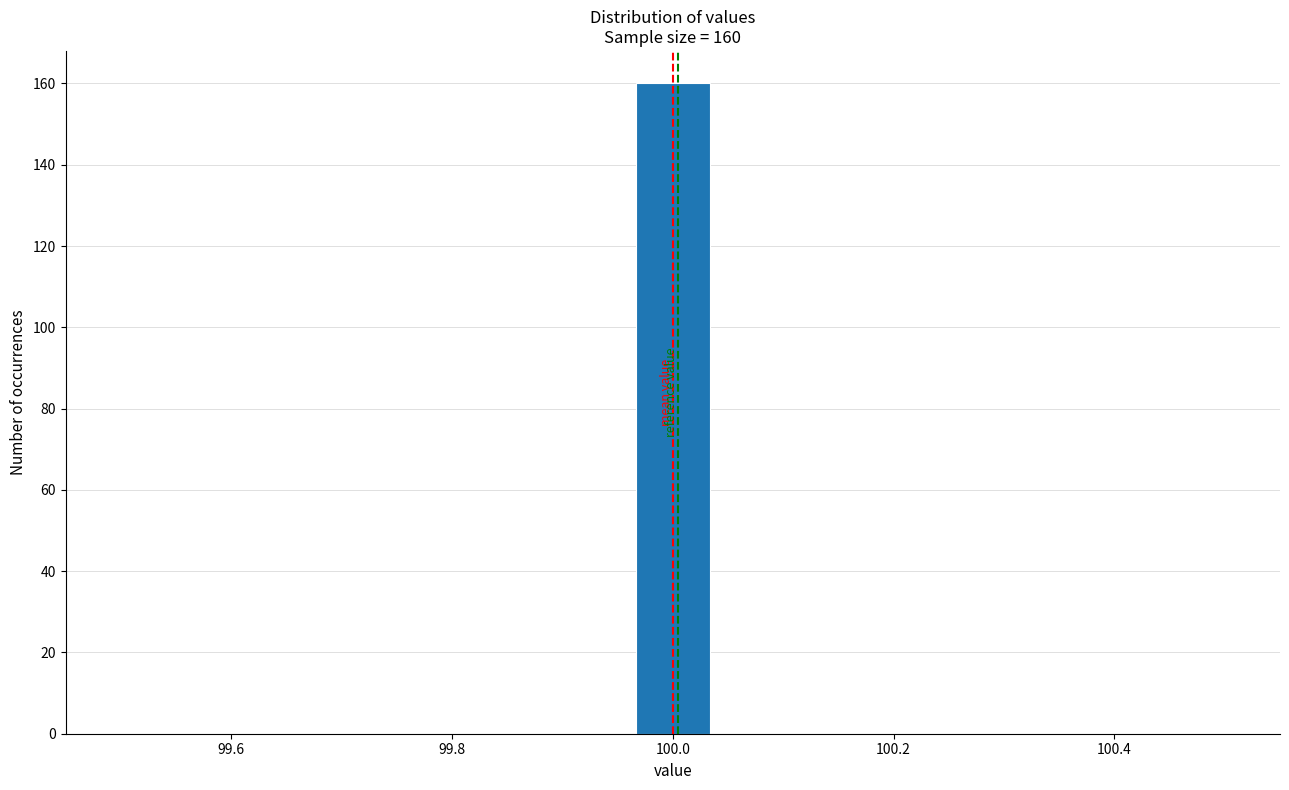

Read against the x-axis, roughly where is the centre of the tallest bar?

100.00